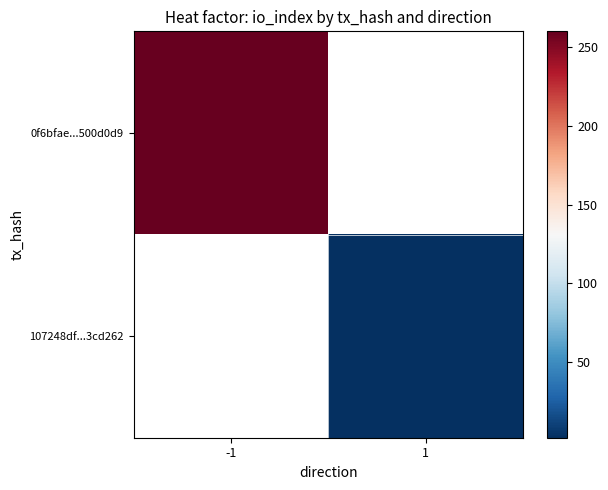

Between 1 and -1, which is larger?

-1